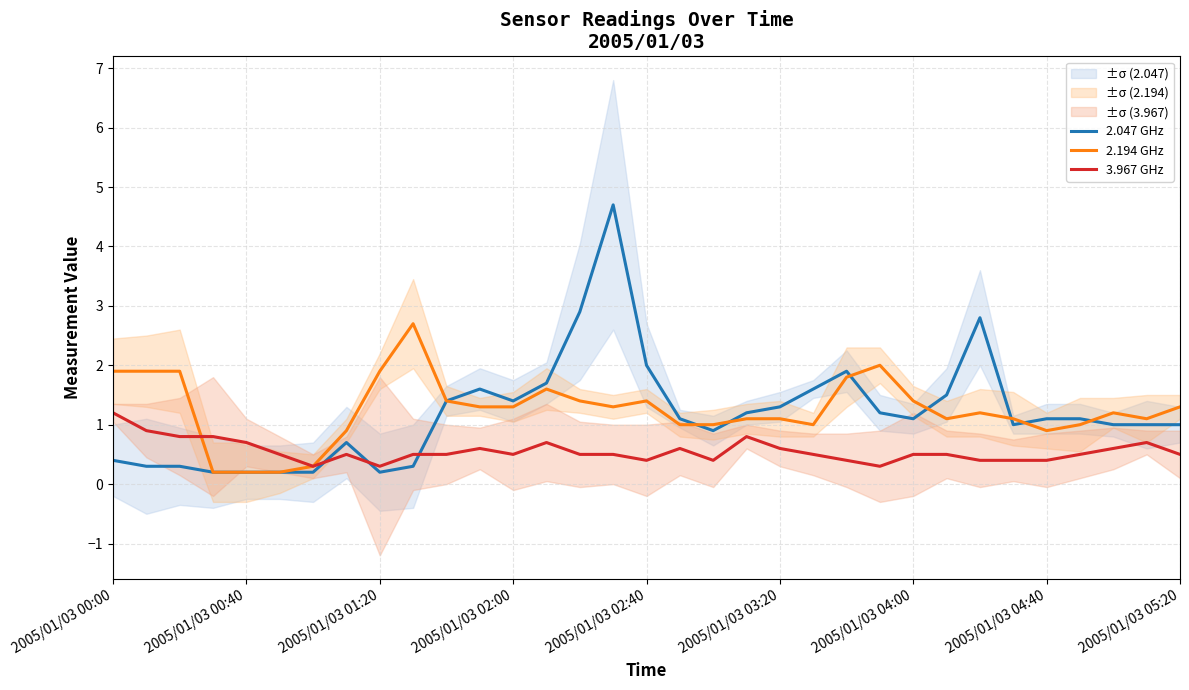

How many interior local valleys does the 2.194 GHz series have?

5